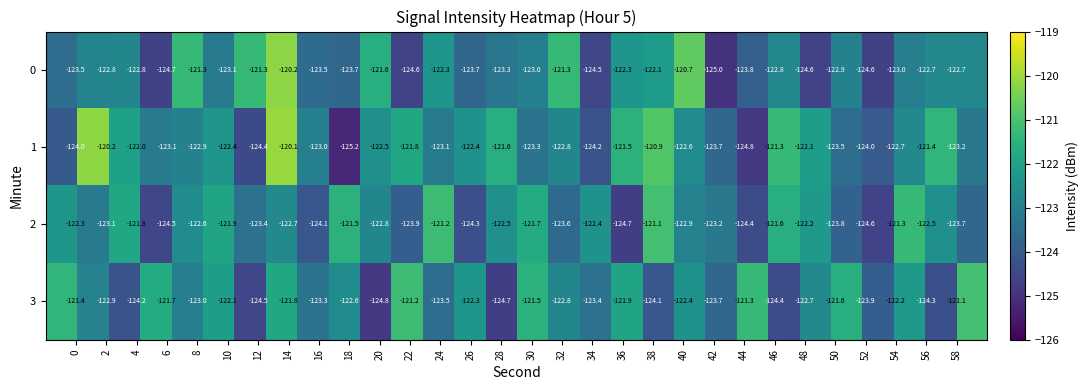

What is the lowest value of the 2 series?

-124.7